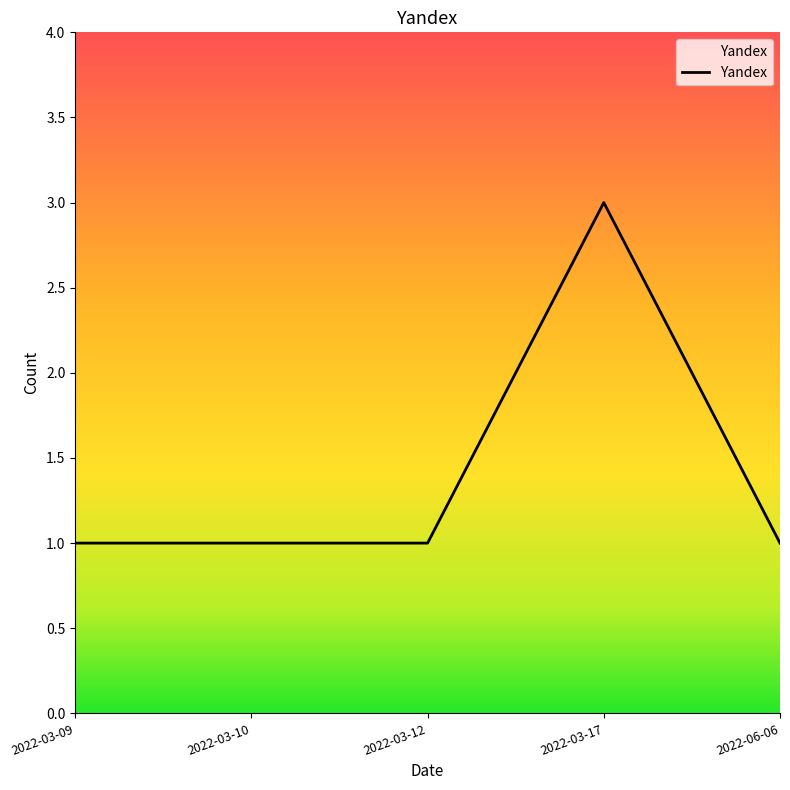

What is the maximum value shown in the chart?

3